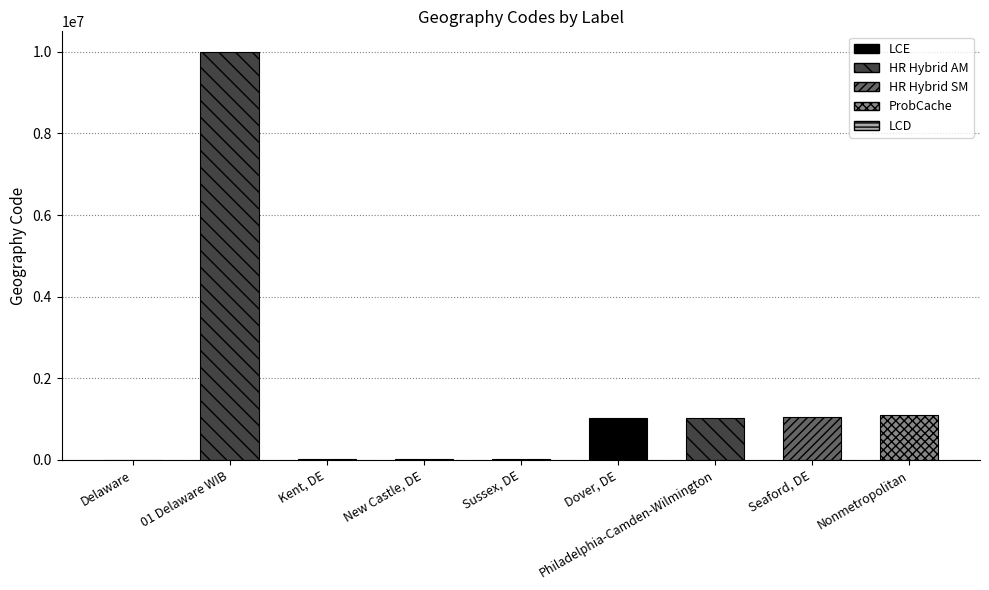

The value at Delaware is 10. True or false?

True